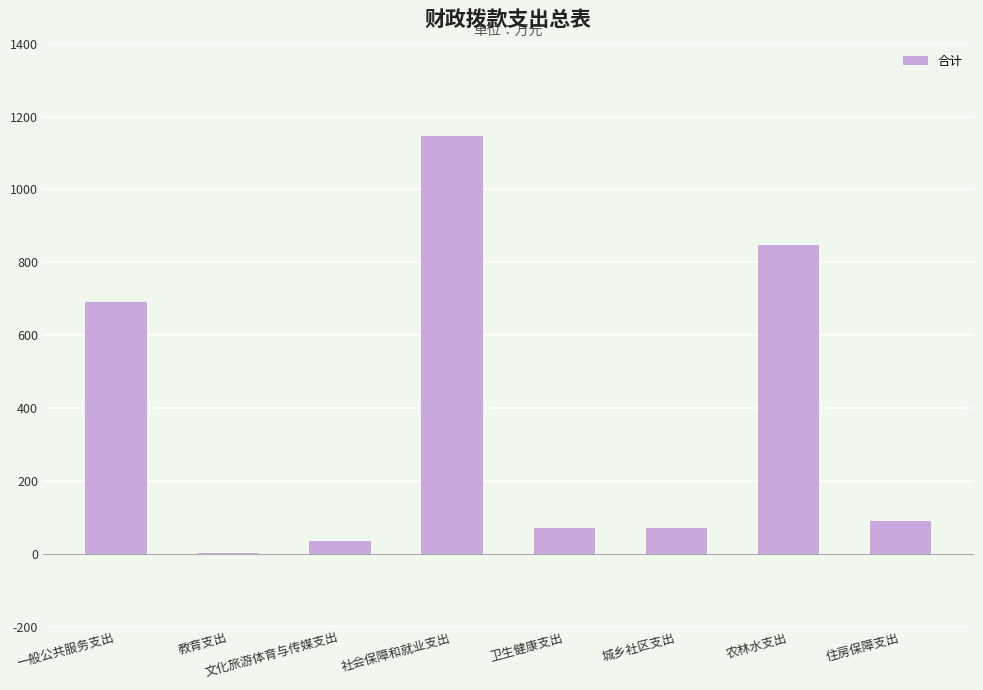

Which category has the highest value across all series?

社会保障和就业支出